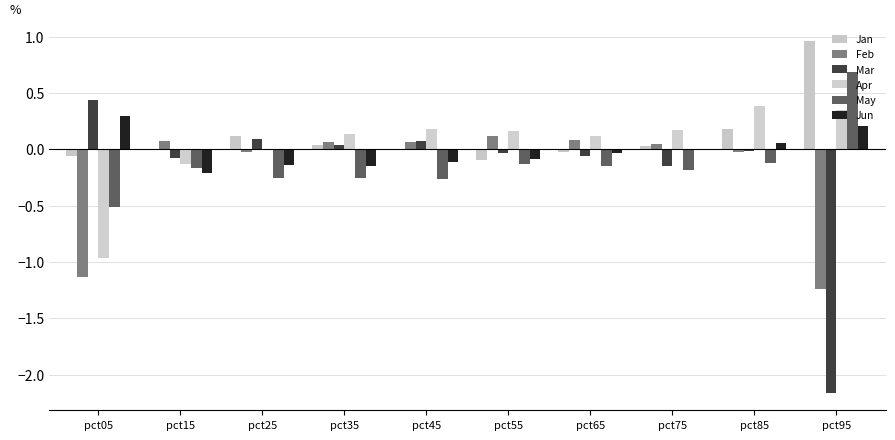

Which category has the highest value across all series?

pct95